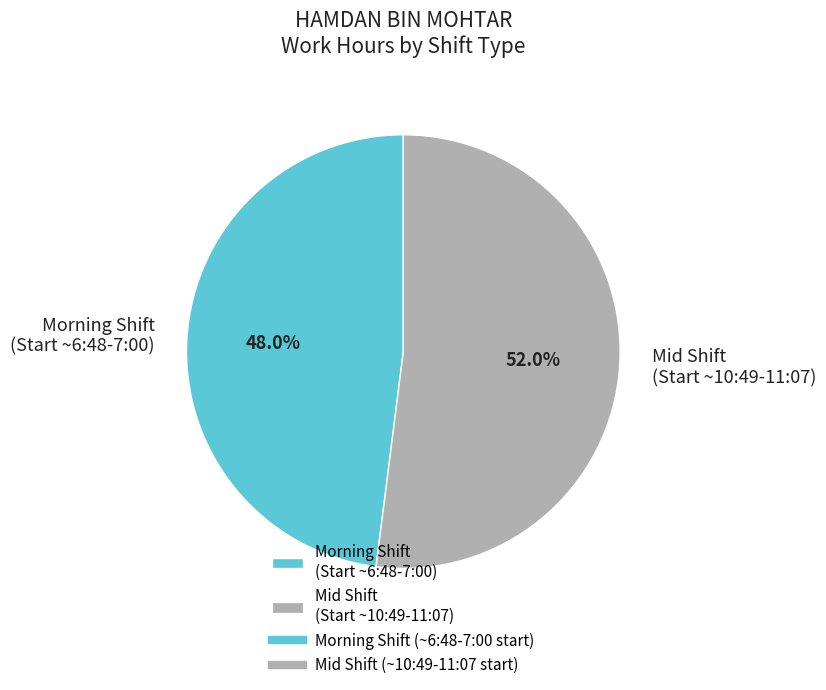

Is Mid Shift (Start ~10:49-11:07) the majority of the pie?

Yes